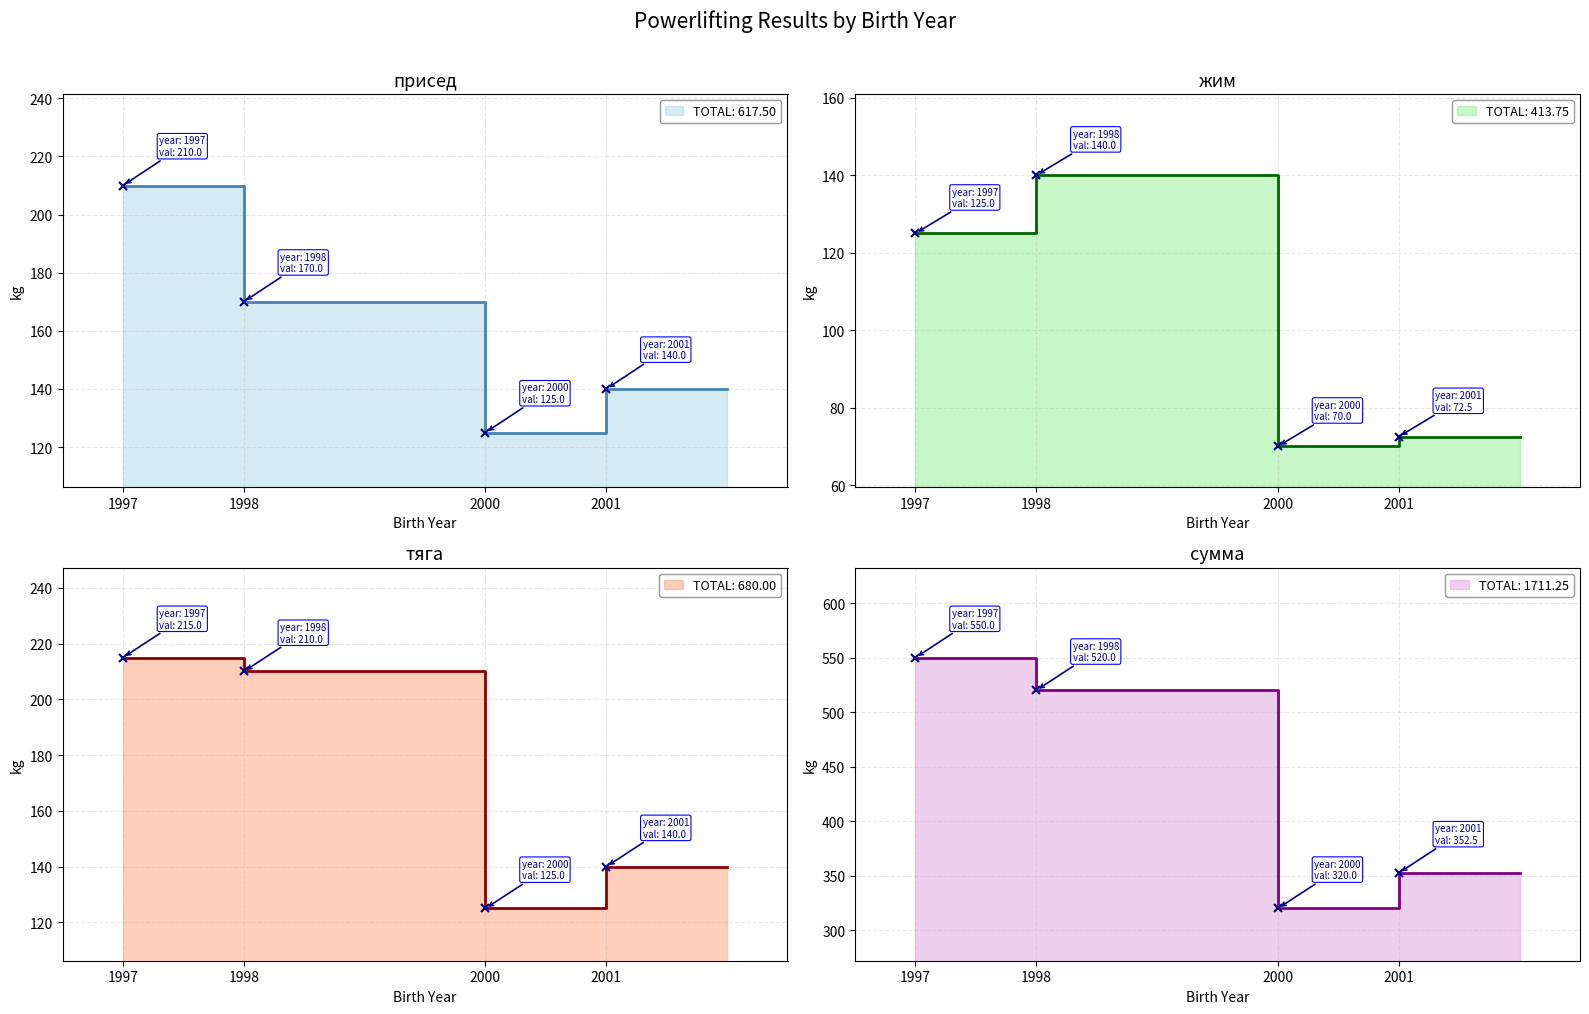

True or false: тяга has more than 0 interior local peaks.

False